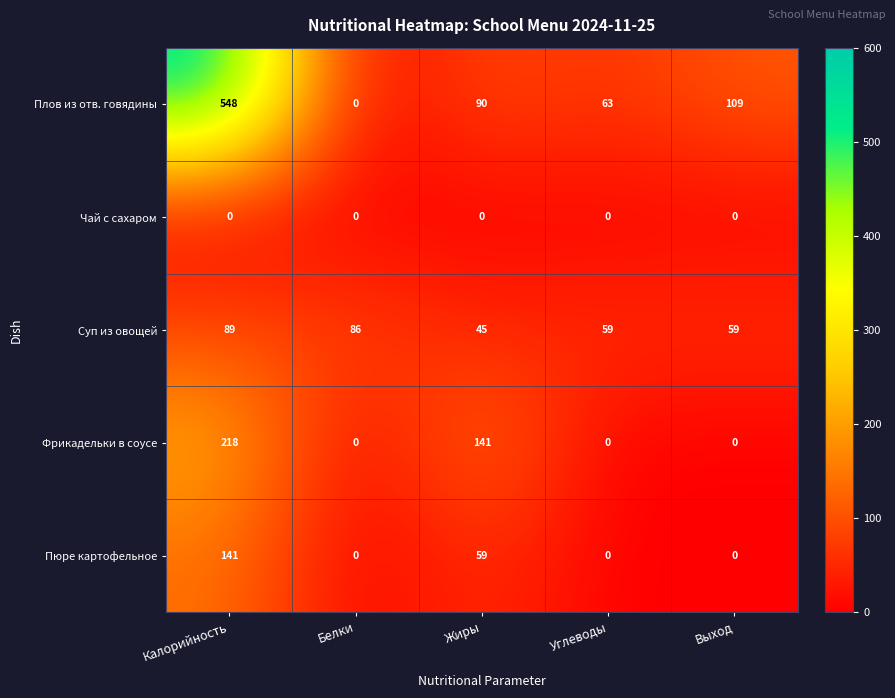

Which series has the largest total across all categories?

Плов из отв. говядины